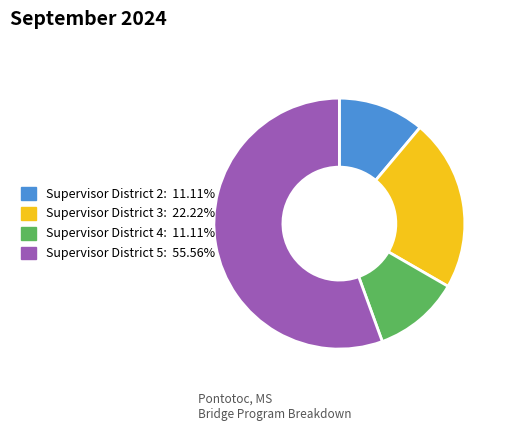

How many slices are in this pie chart?

4